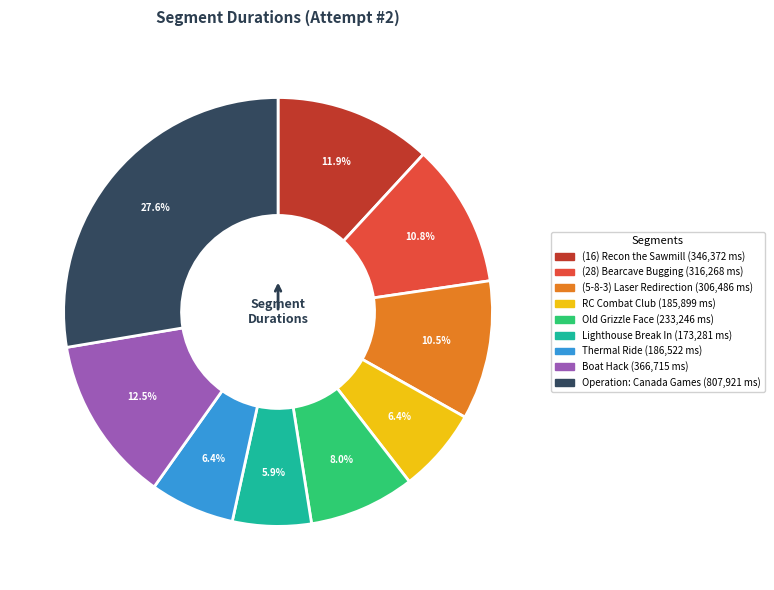

Is there a majority slice in this chart?

No